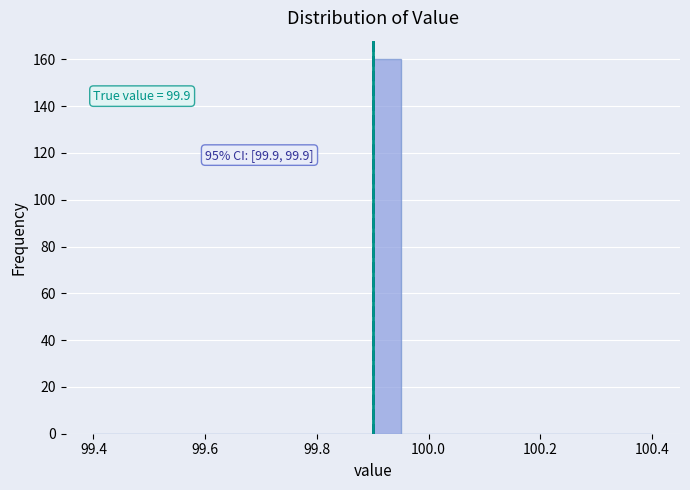

Around what value on the x-axis is the tallest bar? Give the approximate position of its centre, as read against the axis.

99.92